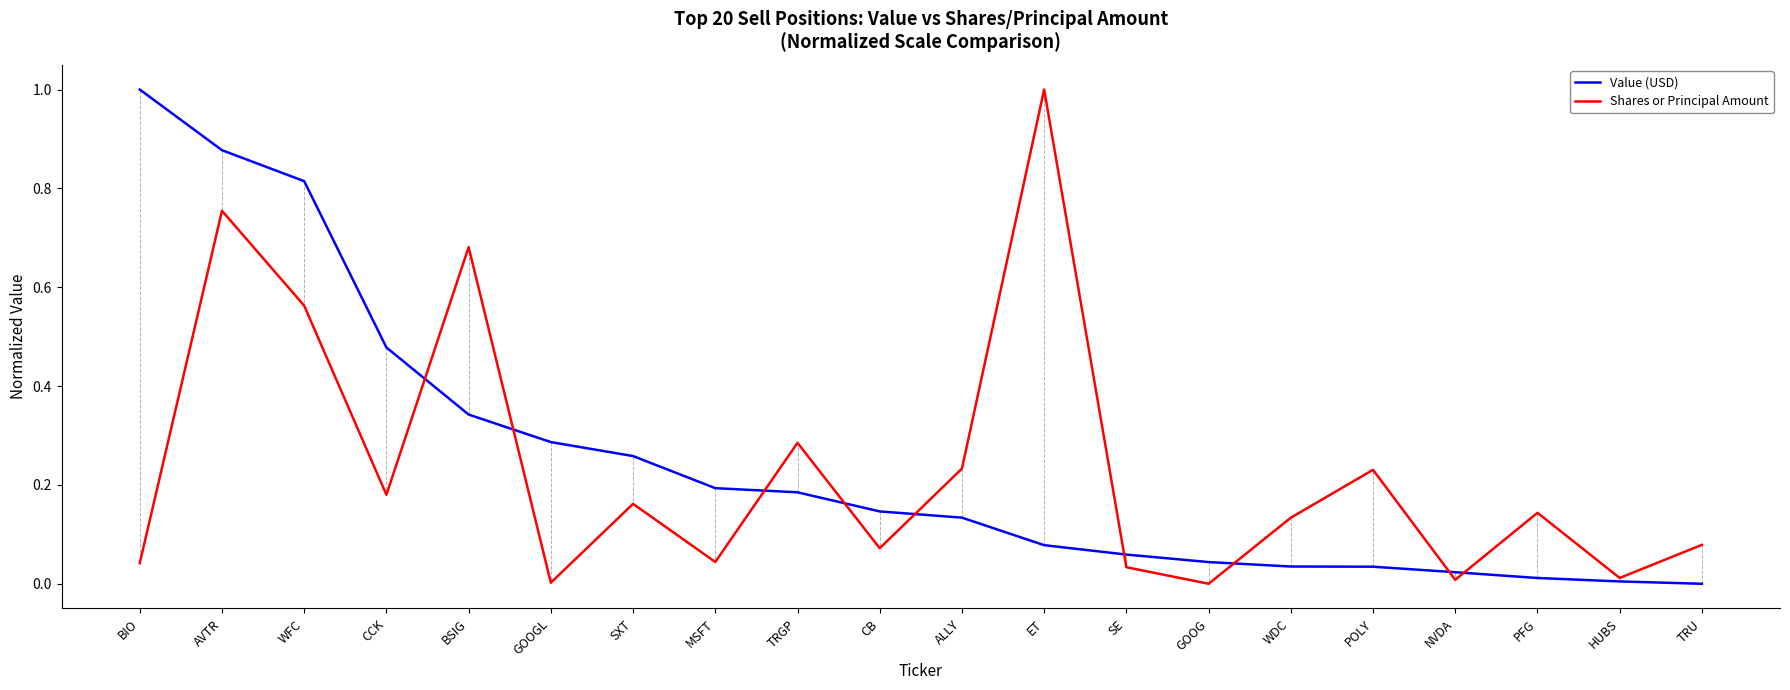

What is the total value across all series at AVTR?

1.6